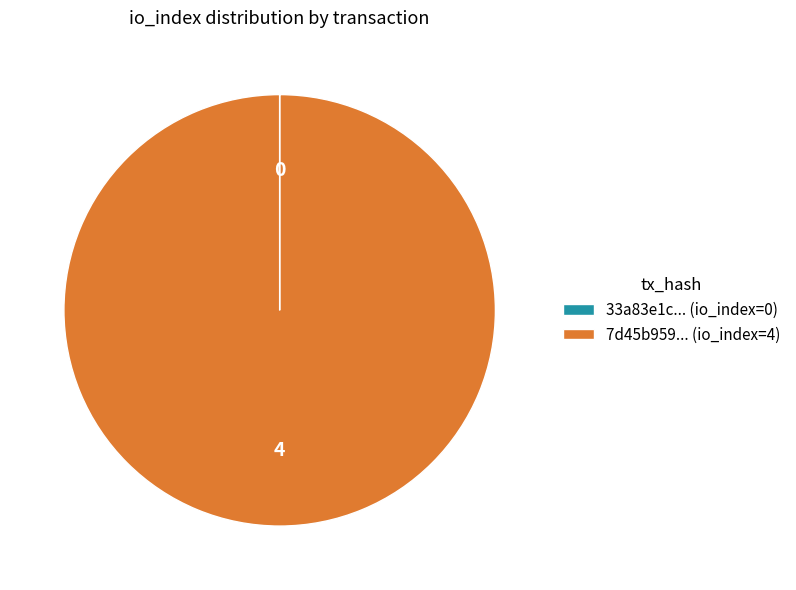

True or false: 7d45b959... (io_index=4) accounts for 95% of the total.

False